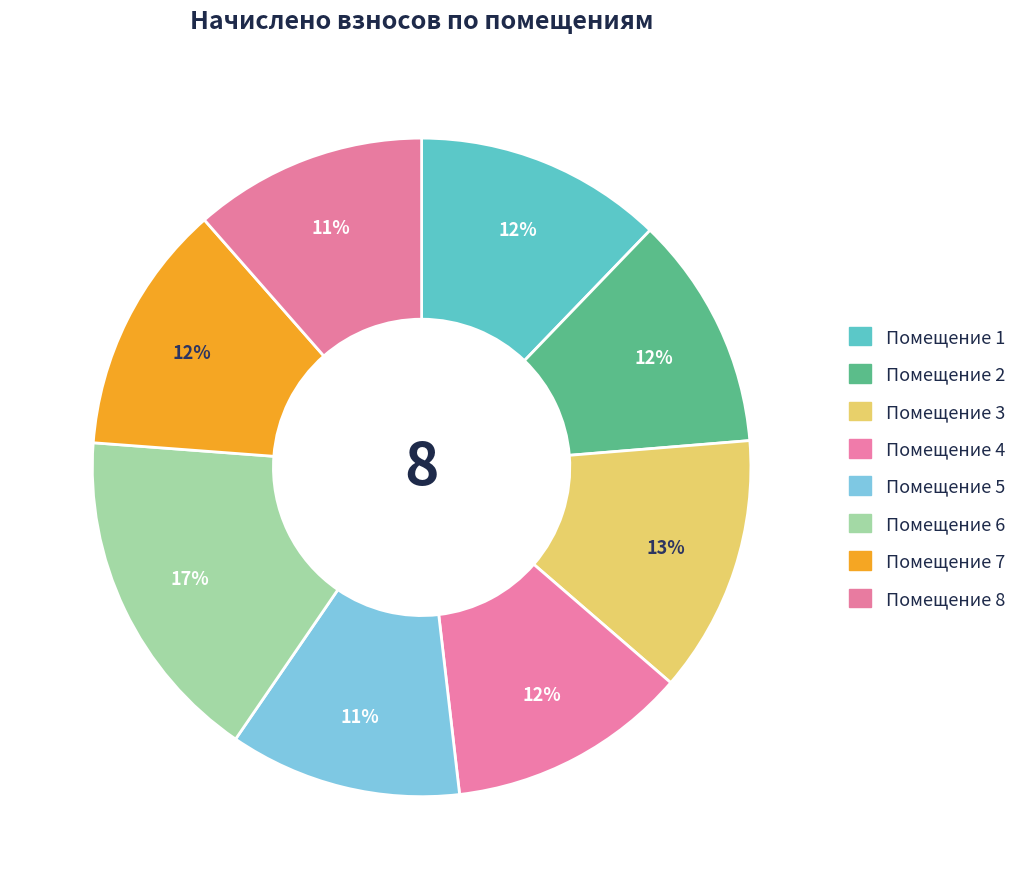

How many segments does this pie chart have?

8